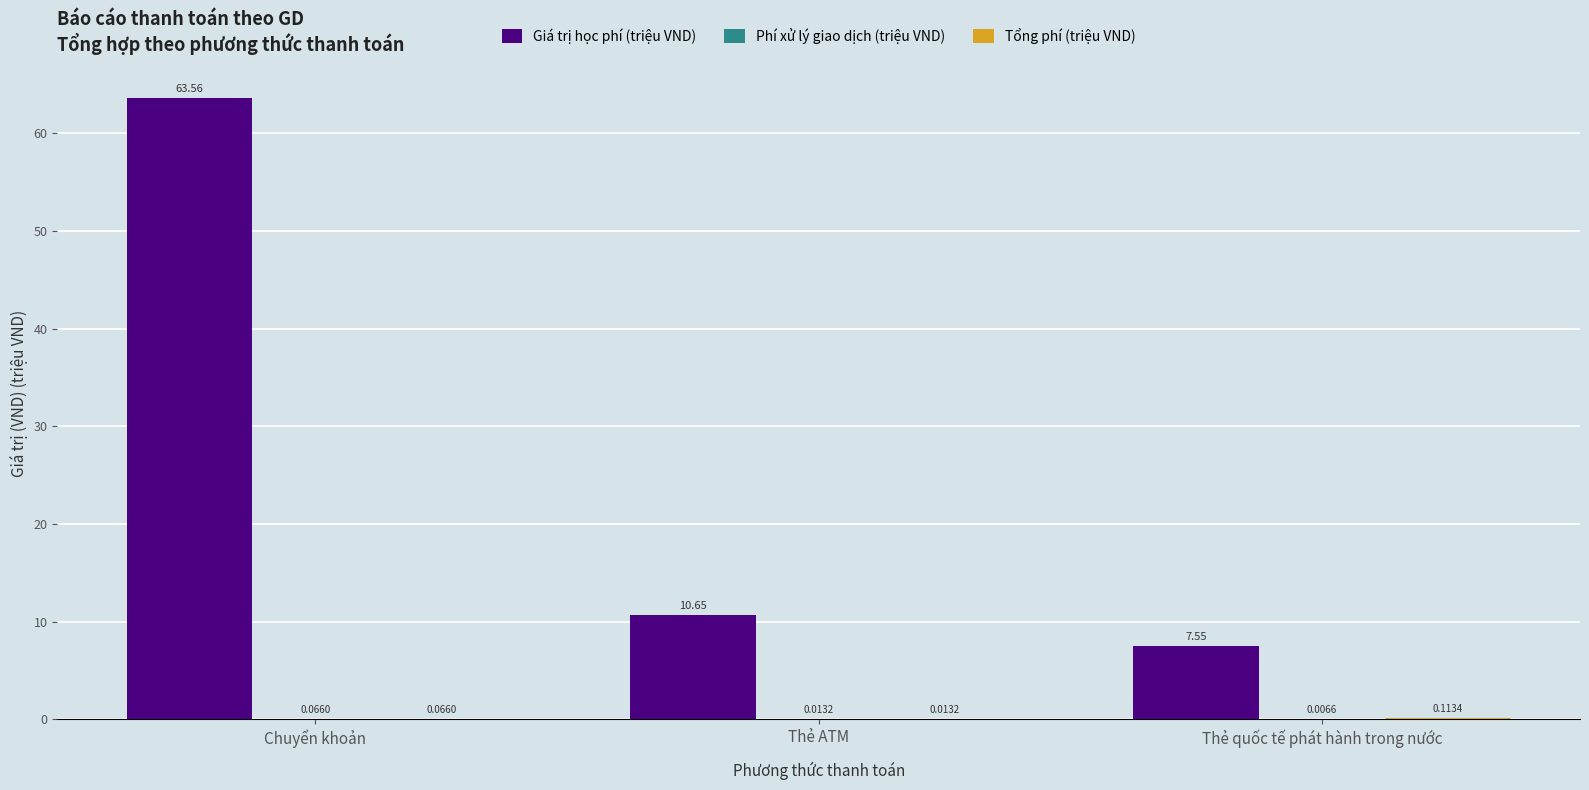

Which series has the largest total across all categories?

Giá trị học phí (triệu VND)